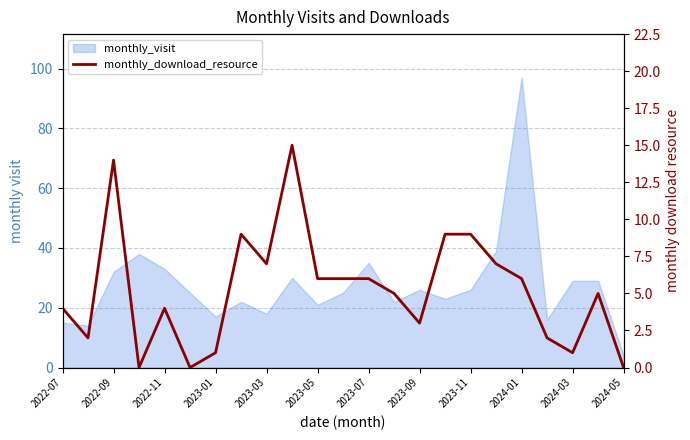

Reading left to right, extract all data points from this chart.

4	2	14	0	4	0	1	9	7	15	6	6	6	5	3	9	9	7	6	2	1	5	0